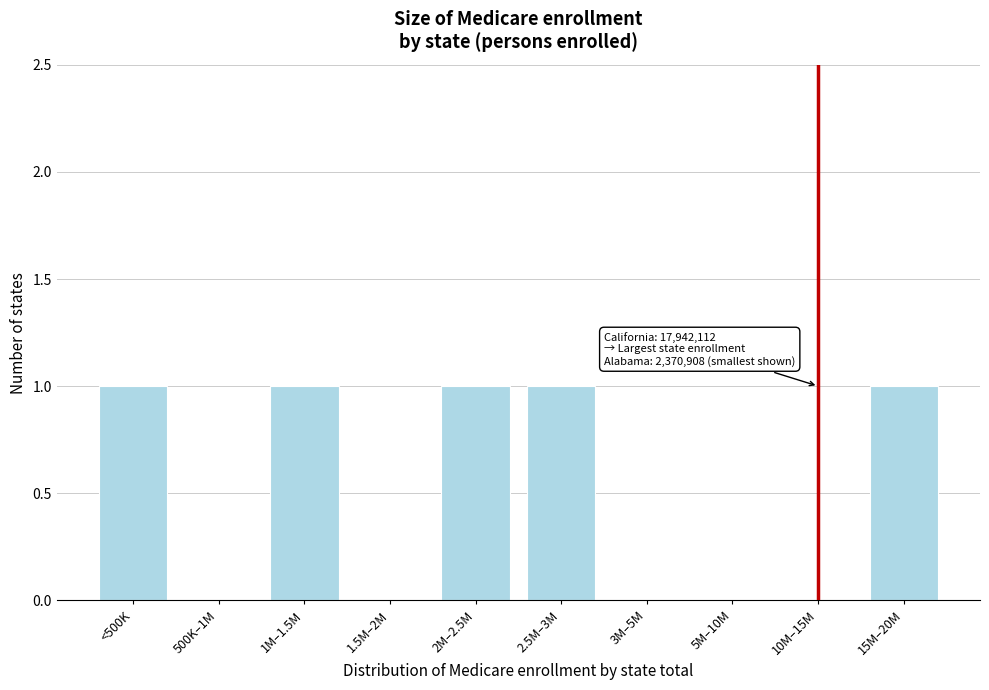

Reading right to left, extract all data points from this chart.

15M–20M=1	10M–15M=0	5M–10M=0	3M–5M=0	2.5M–3M=1	2M–2.5M=1	1.5M–2M=0	1M–1.5M=1	500K–1M=0	<500K=1